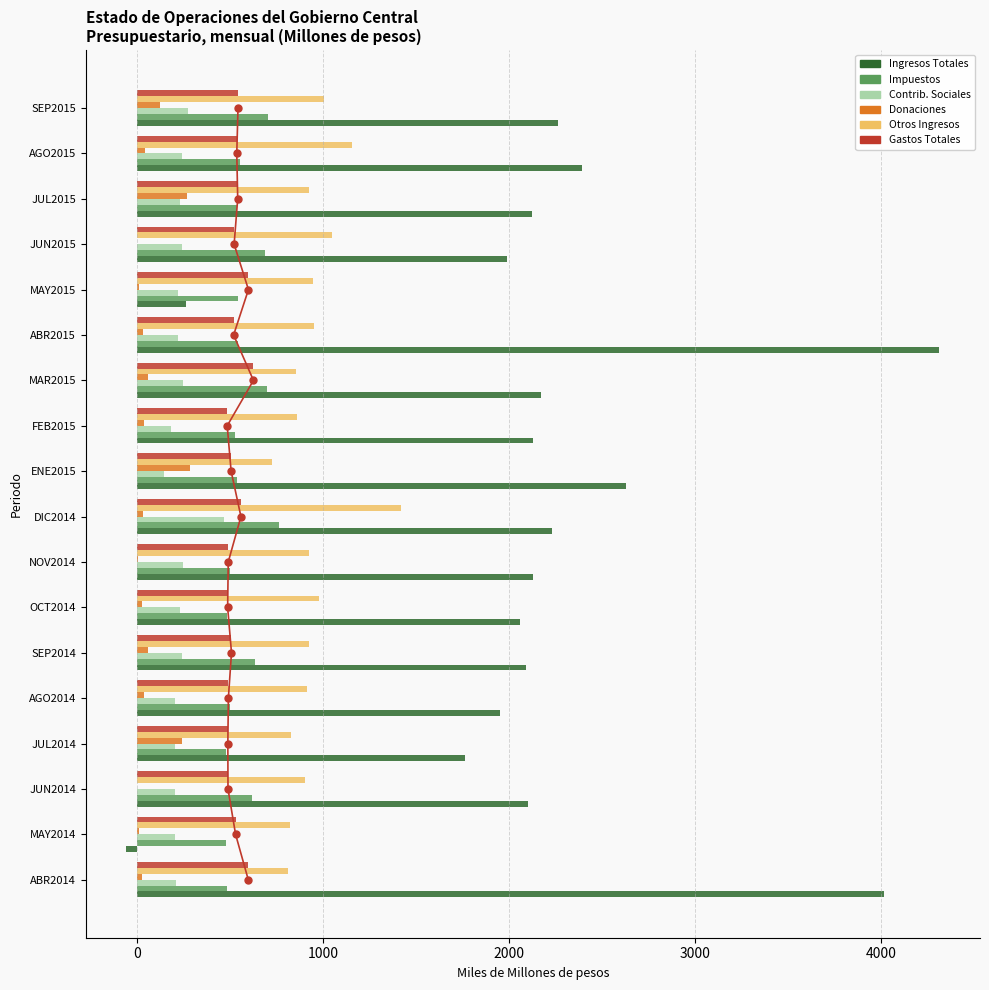

Read the Impuestos value at MAY2015.

541.1